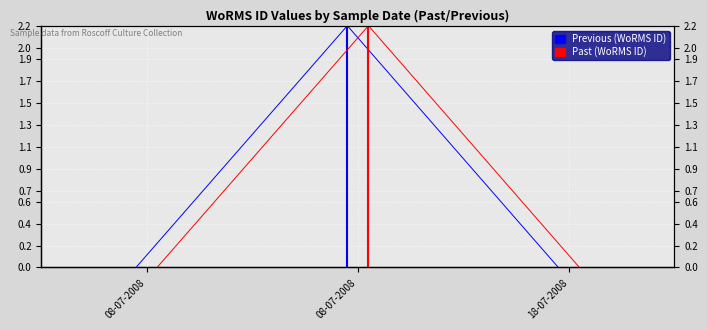

Which category has the highest value in the Previous (WoRMS ID) series?

08-07-2008